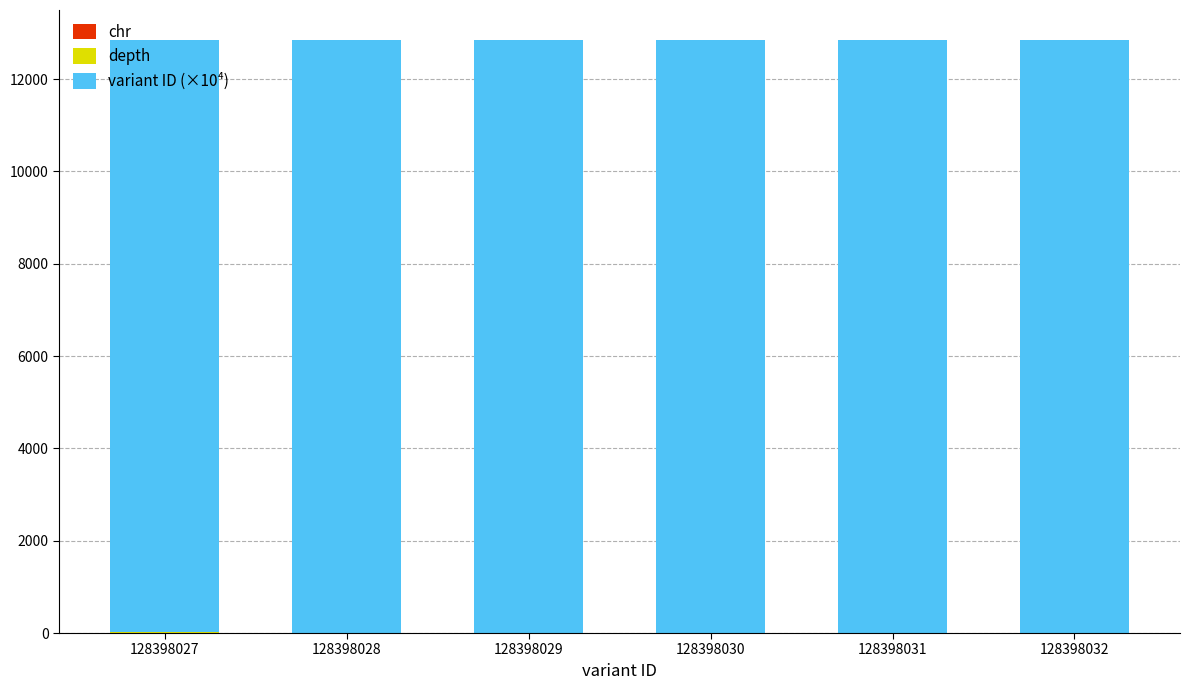

Are the bars horizontal?

No